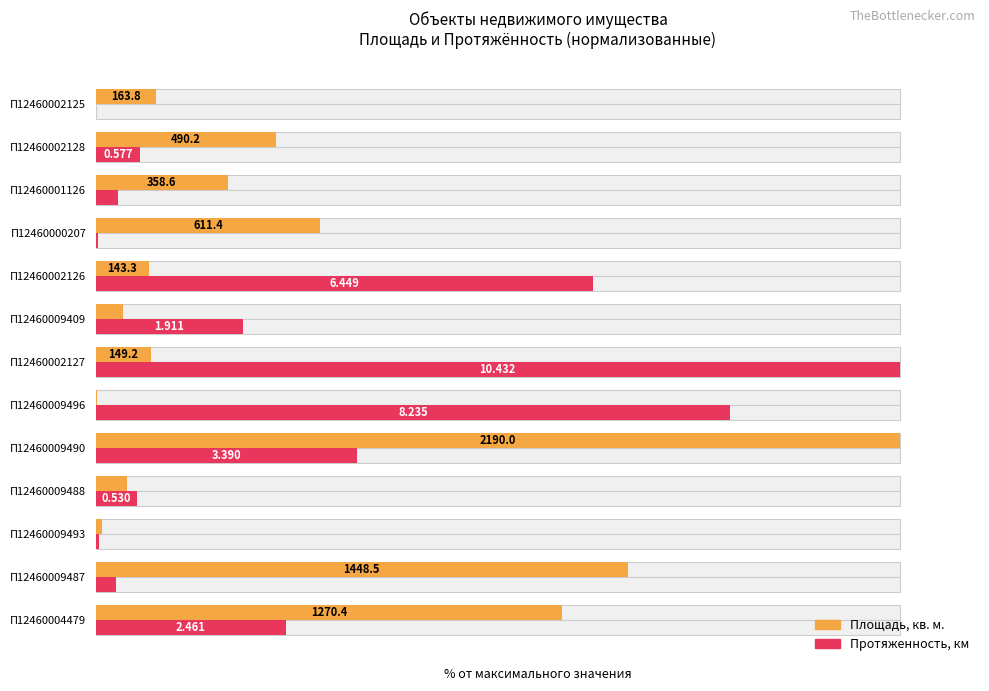

The Площадь, кв. м. series shows 10.9 at П12460002125. True or false?

False